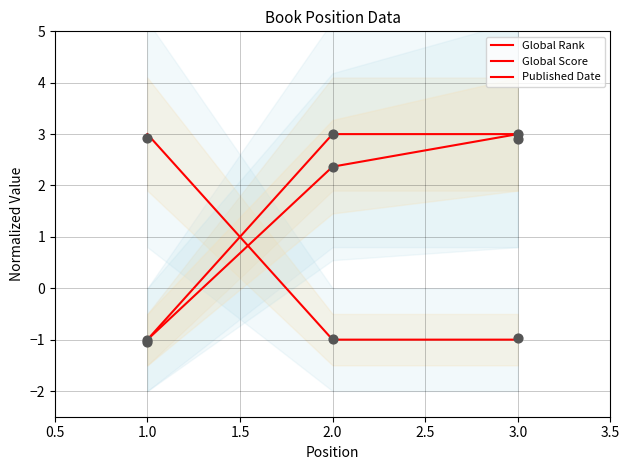

What is the total value across all series at 1.5?

5.0